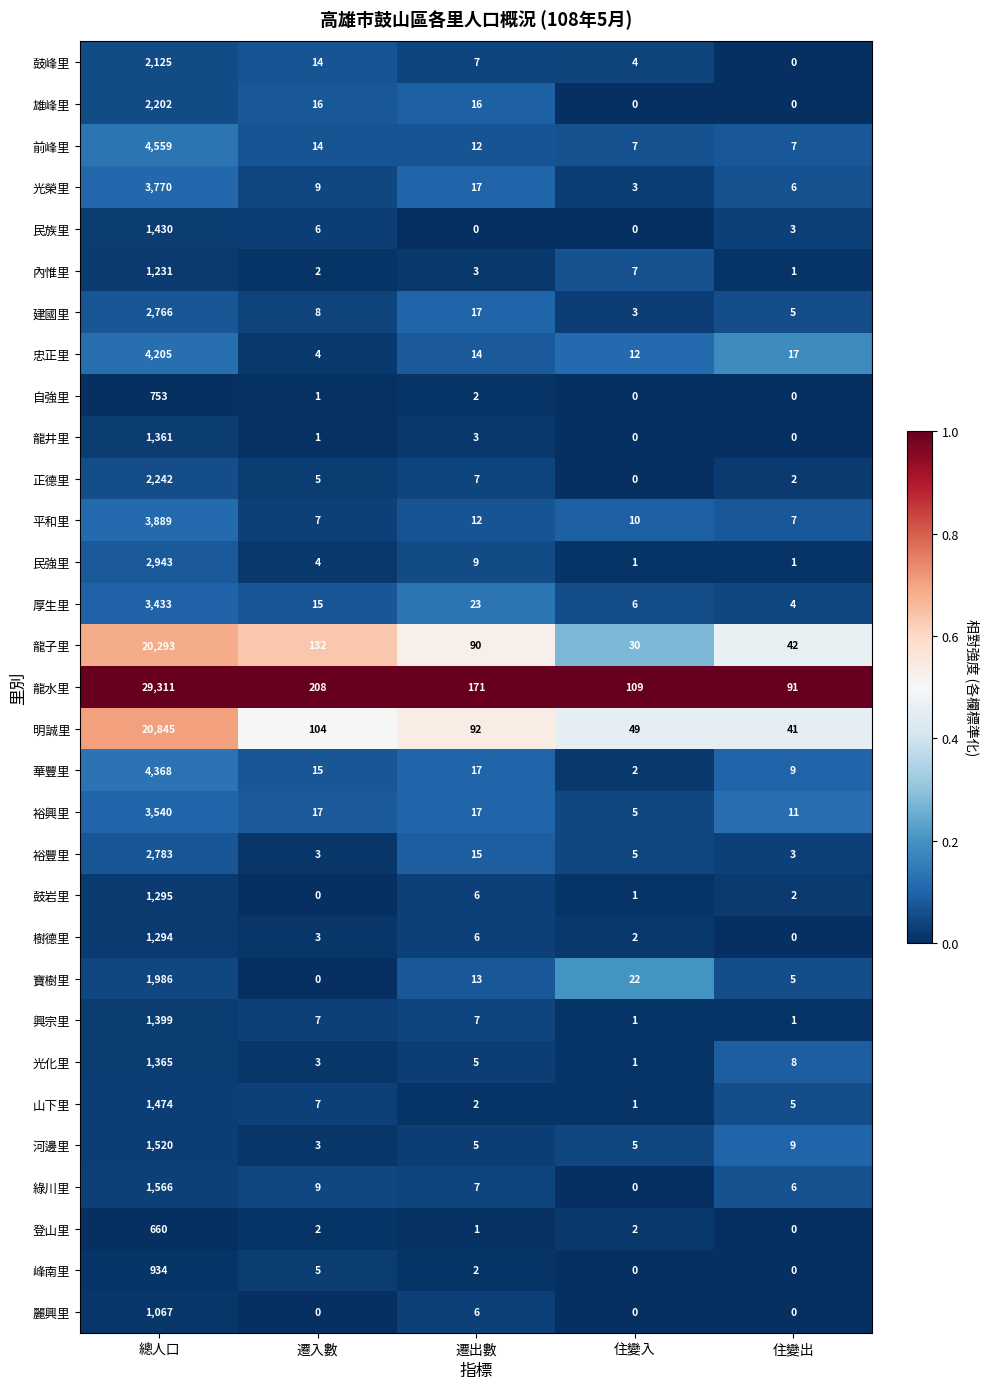

What is the total value across all series at 遷入數?

624